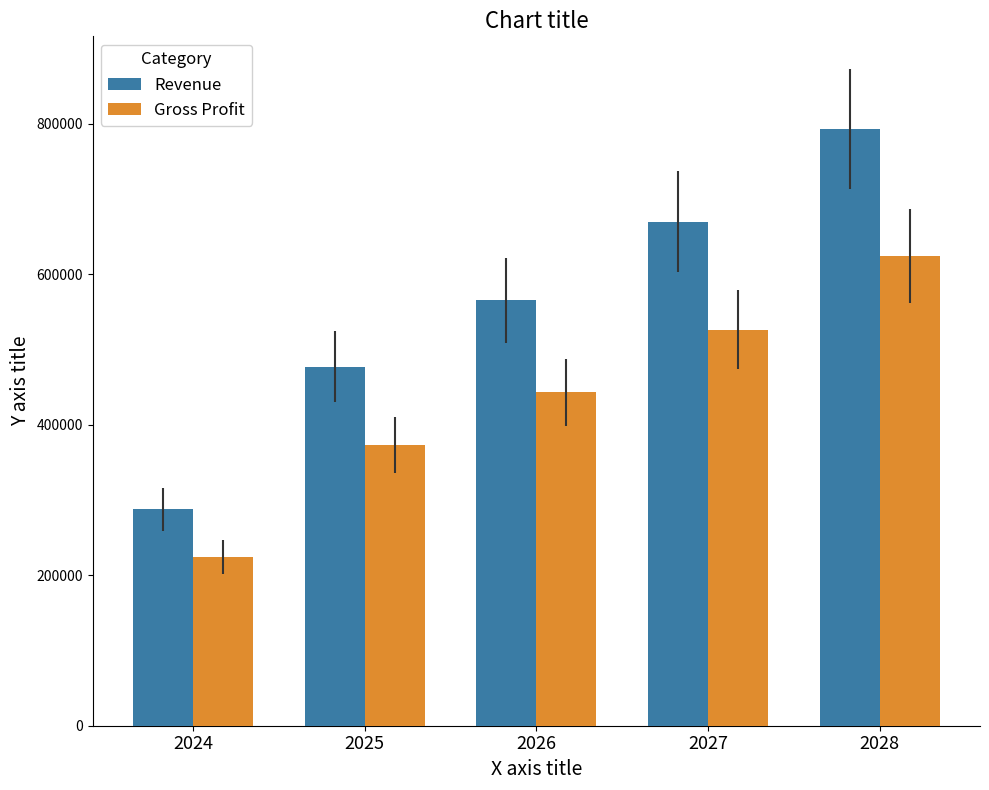

What is the difference between the maximum and second lowest values in the Revenue series?

315882.4